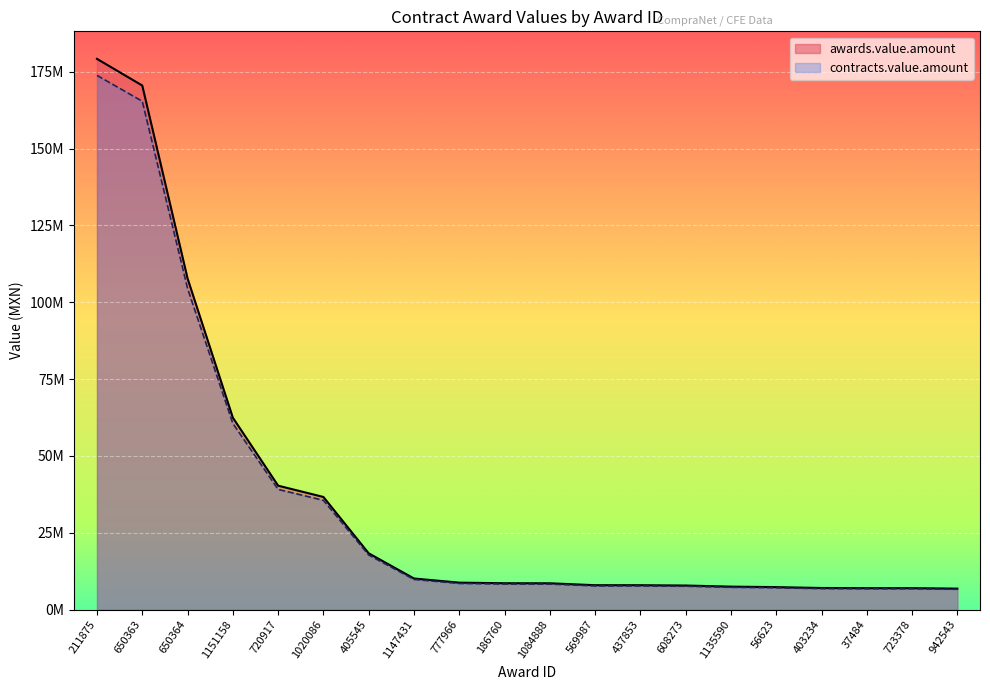

At 942543, list the series in order from smallest to largest.

contracts.value.amount, awards.value.amount